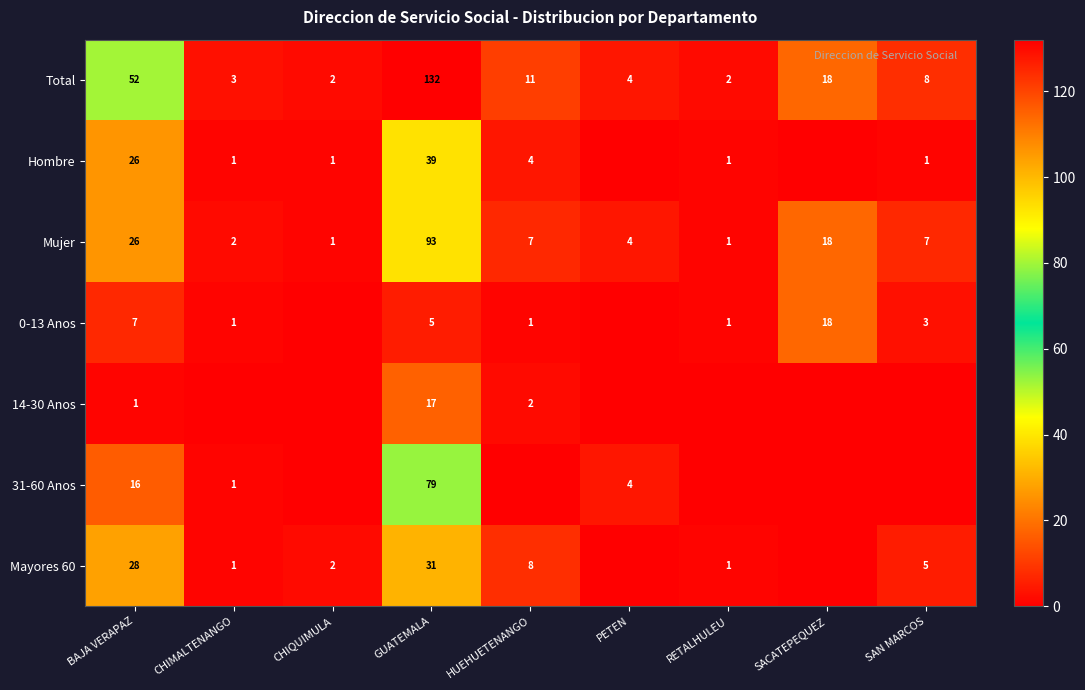

Is it true that 0-13 Anos equals 1 at SAN MARCOS?

False